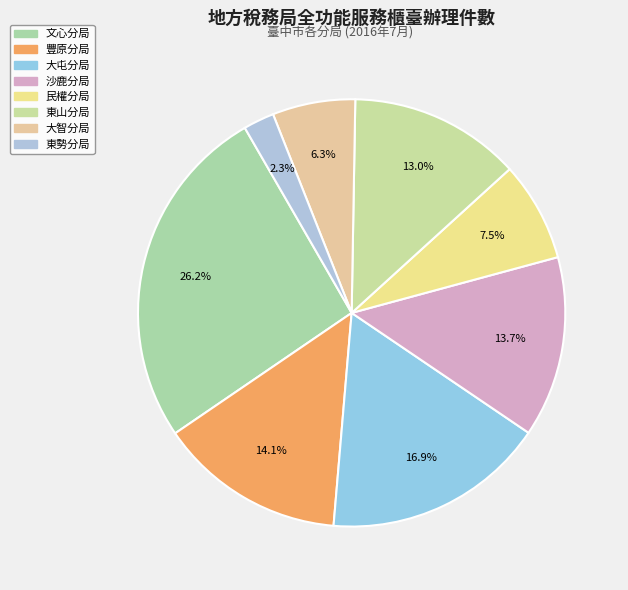

True or false: 東山分局 accounts for 13% of the total.

True